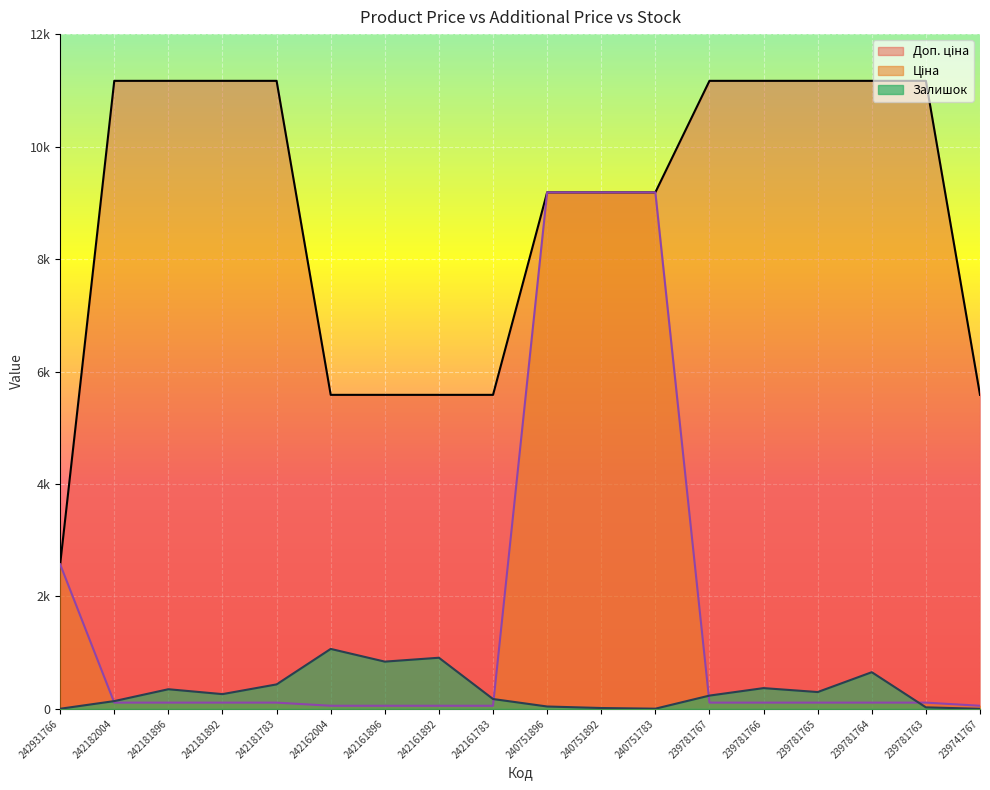

The Ціна series shows 180.1 at 239781765. True or false?

False